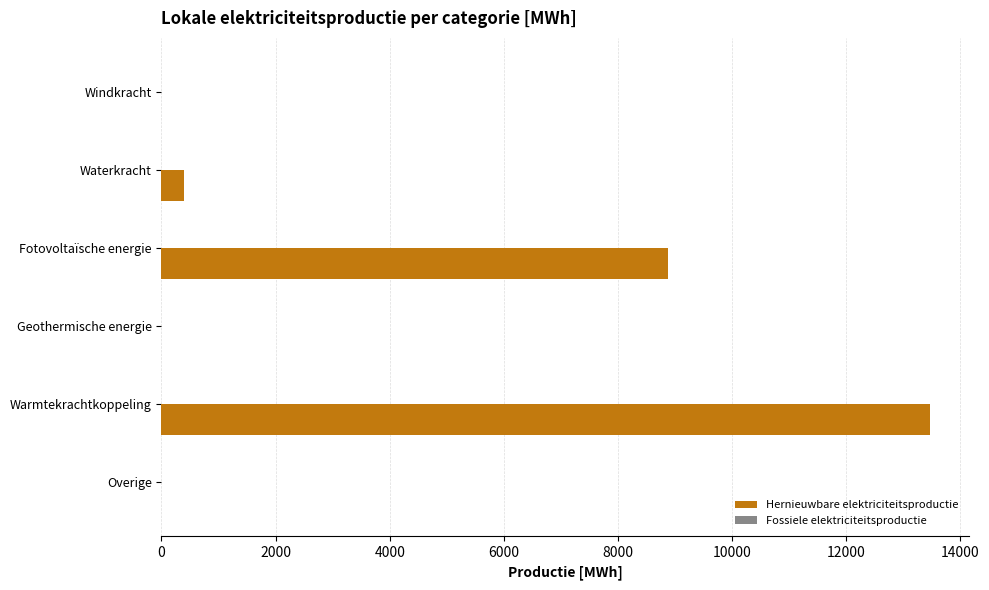

Does the chart contain stacked bars?

No